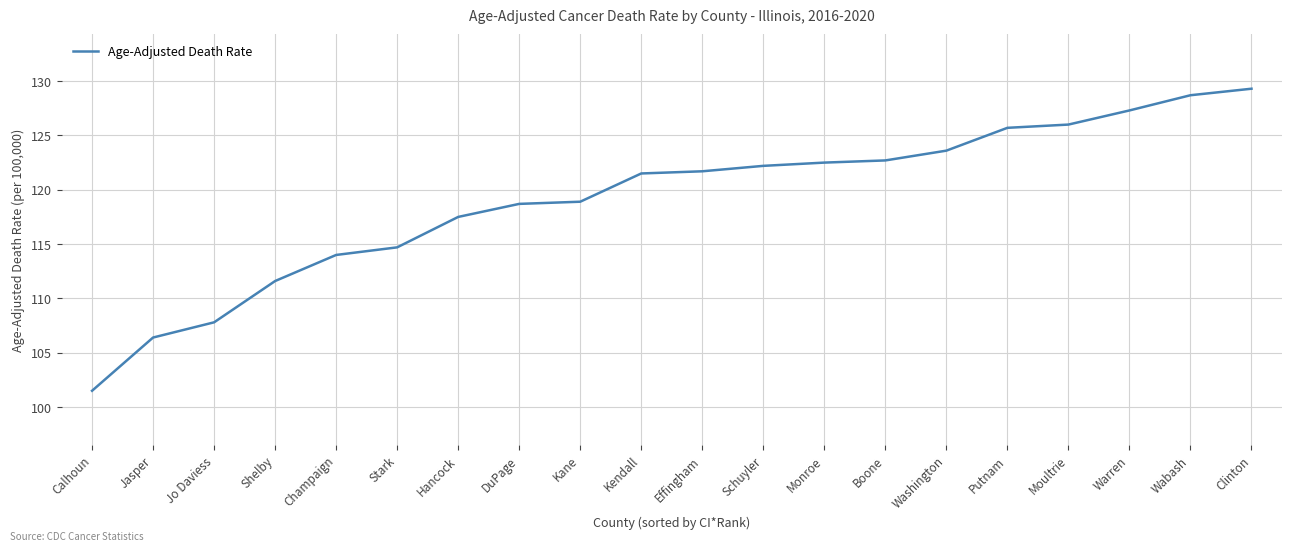

The chart shows a value of 158.0 at Shelby. True or false?

False